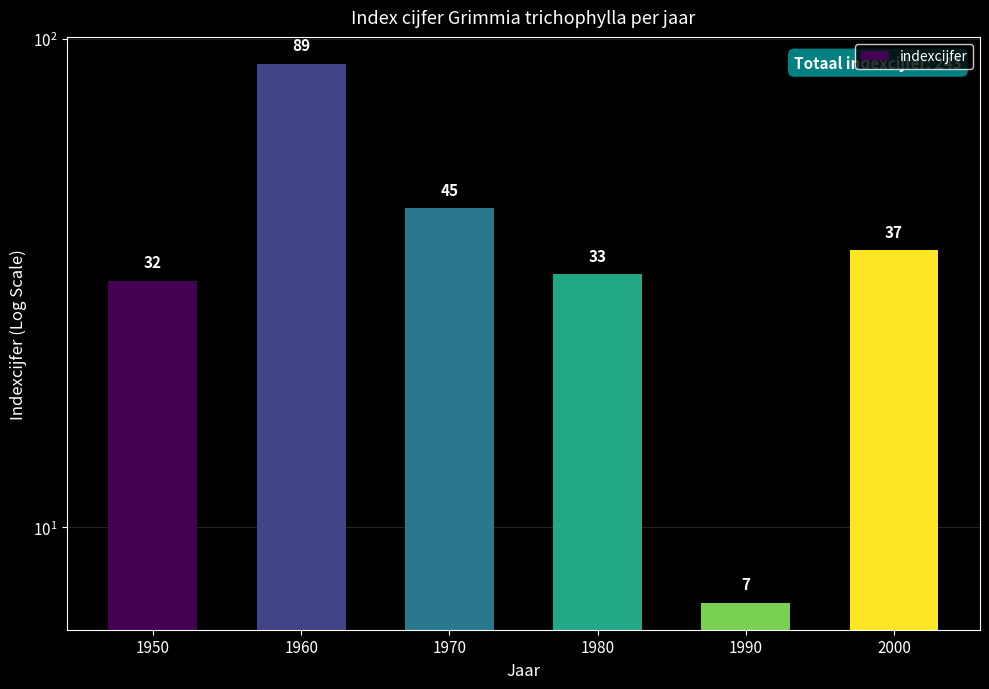

At which category does the chart reach its minimum across all series?

1990